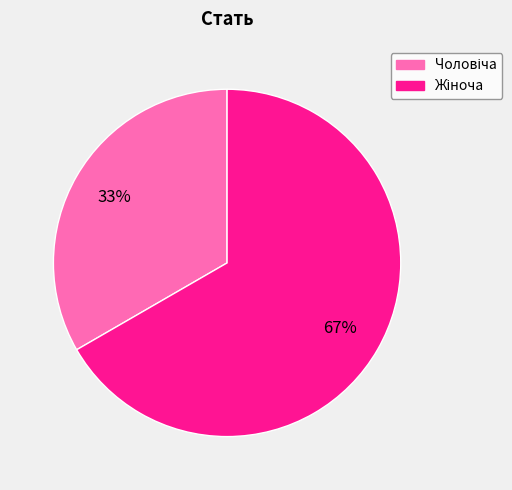

To the nearest percent, what is the average slice percentage?

50%